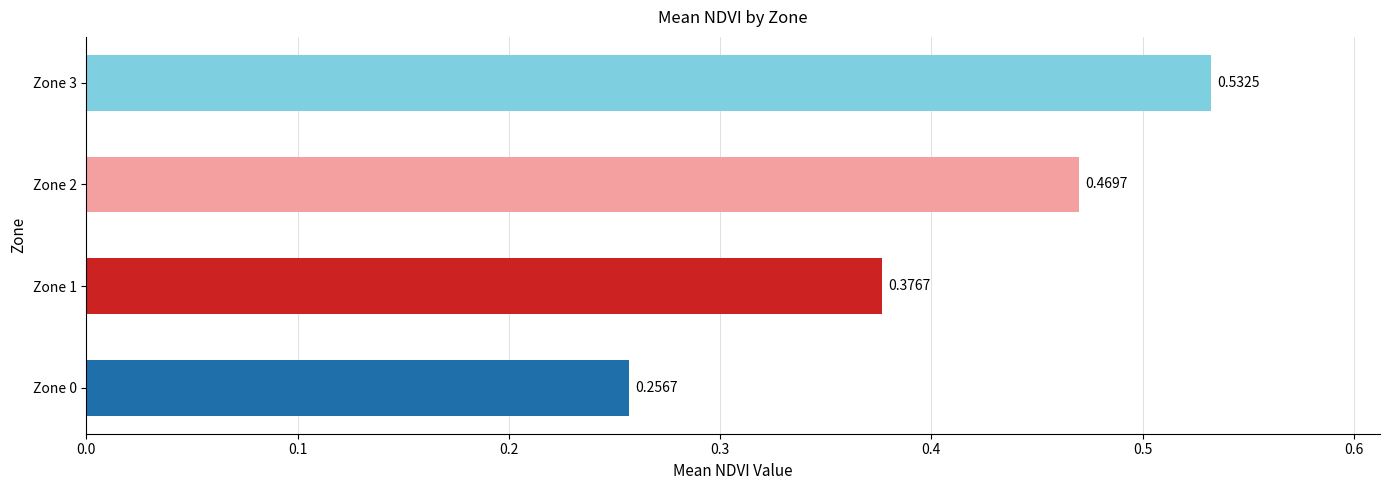

List the labels in order of value, largest first.

Zone 3, Zone 2, Zone 1, Zone 0